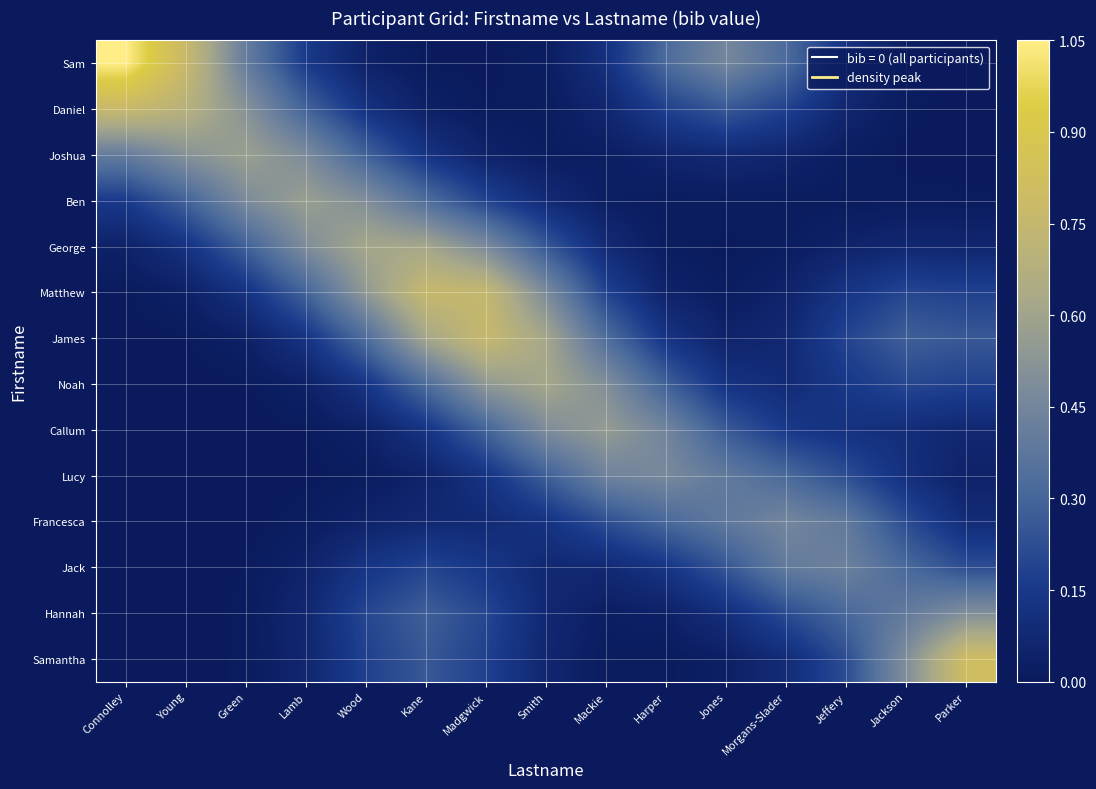

How many distinct data groups are displayed?

14